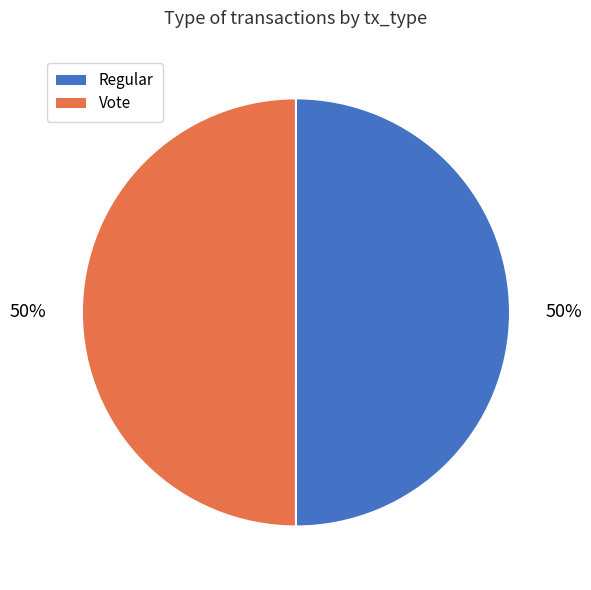

To the nearest percent, what percentage of the pie is Vote?

50%